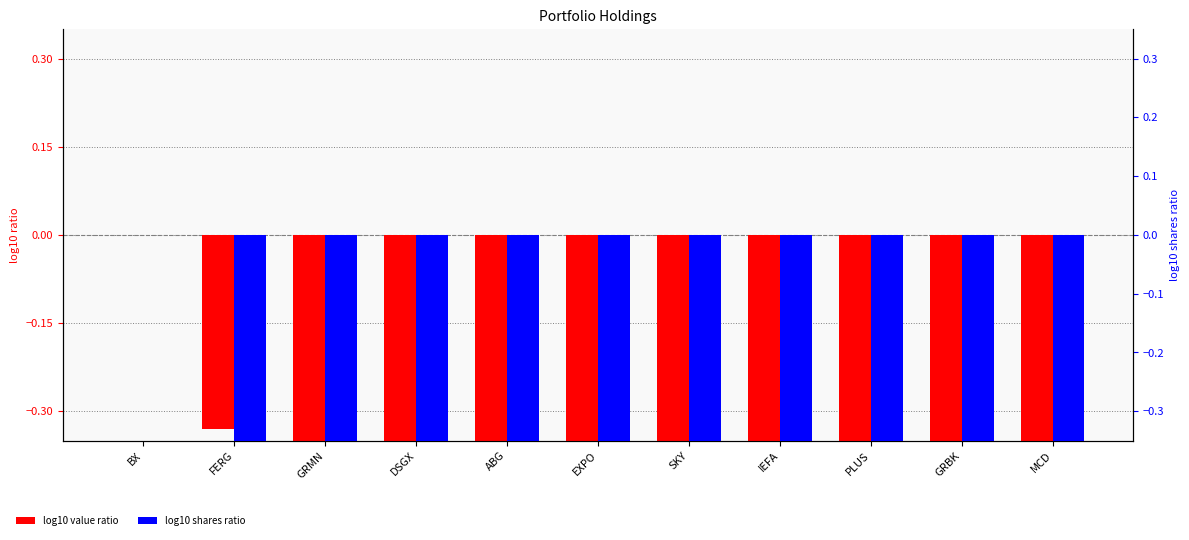

What is the difference between the second highest and second lowest values in the log10 value ratio series?

2.0